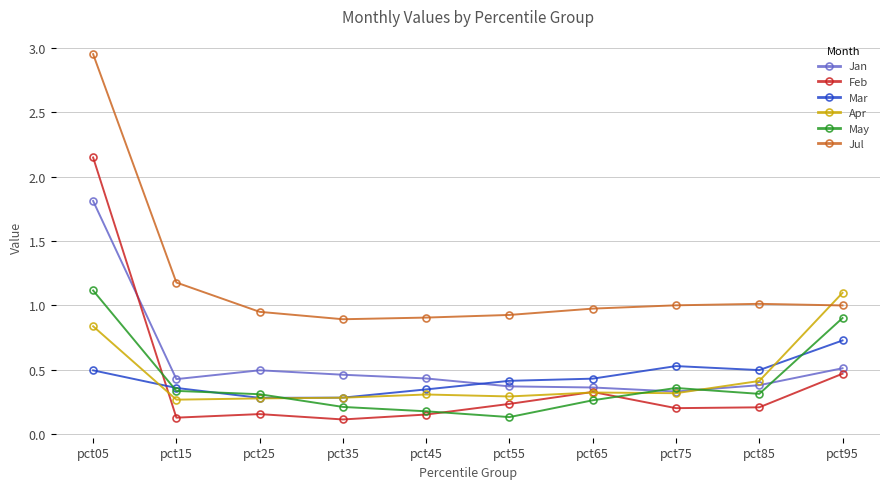

True or false: Feb and May intersect in this chart.

True